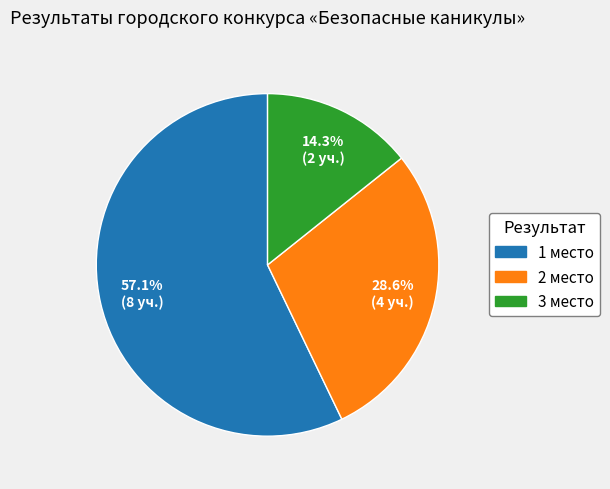

To the nearest percent, what is the difference between the largest and smallest slice percentages?

43%